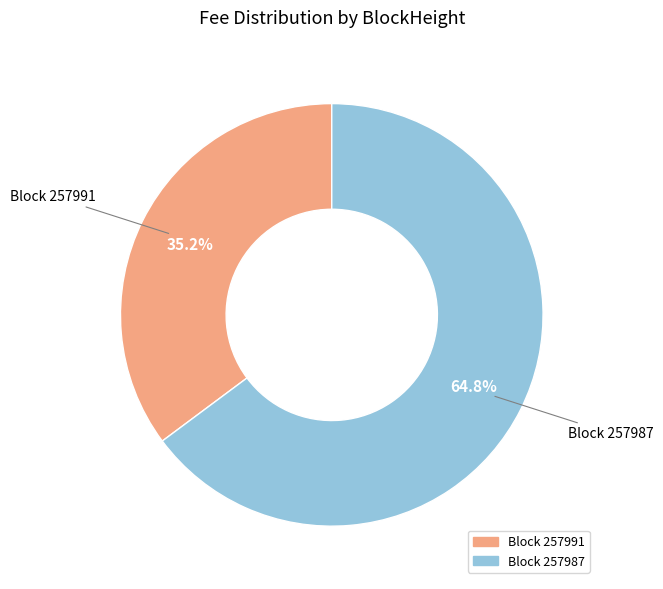

Is there a majority slice in this chart?

Yes